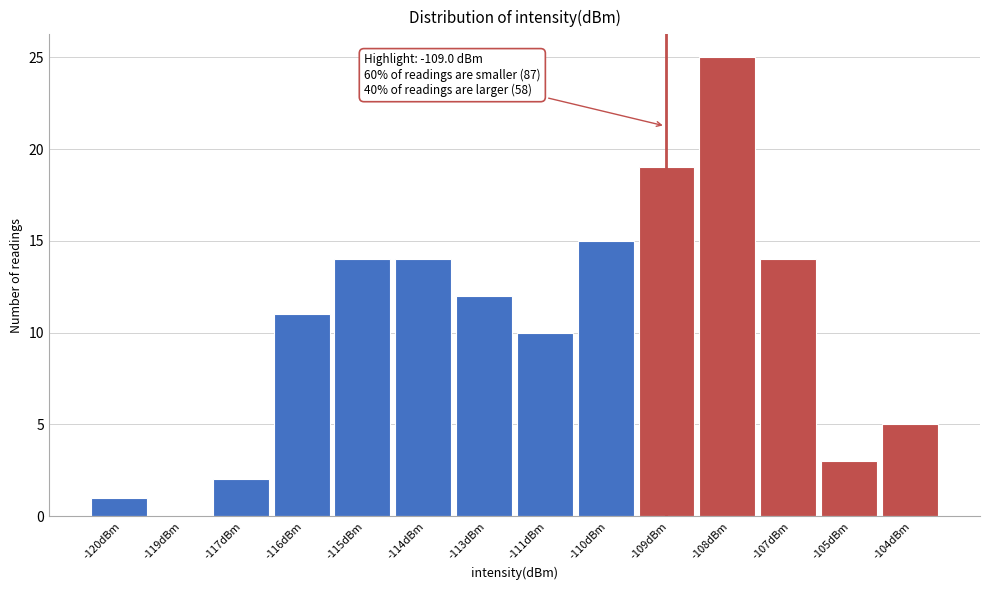

Reading left to right, list all the values displayed in this chart.

-120dBm=1	-119dBm=0	-117dBm=2	-116dBm=11	-115dBm=14	-114dBm=14	-113dBm=12	-111dBm=10	-110dBm=15	-109dBm=19	-108dBm=25	-107dBm=14	-105dBm=3	-104dBm=5